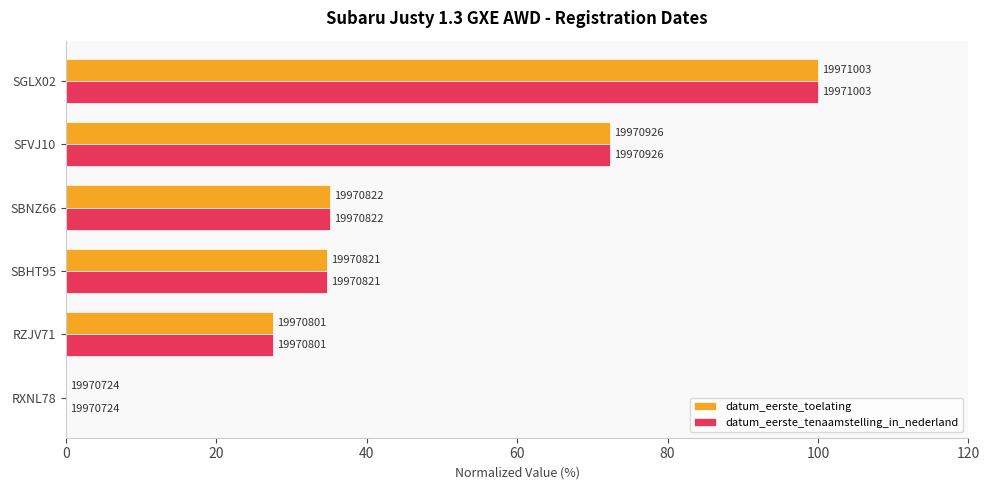

What are all the series names shown in the legend?

datum_eerste_toelating, datum_eerste_tenaamstelling_in_nederland